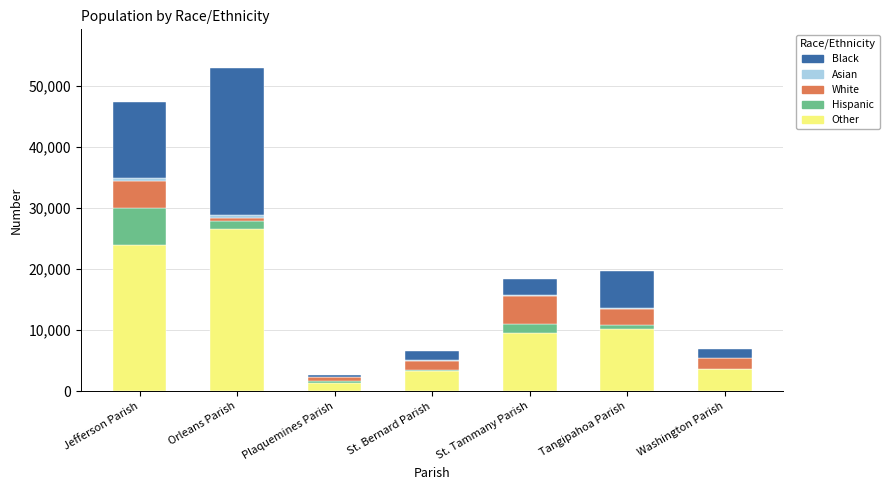

True or false: Other has a value of 26528 at Orleans Parish.

True